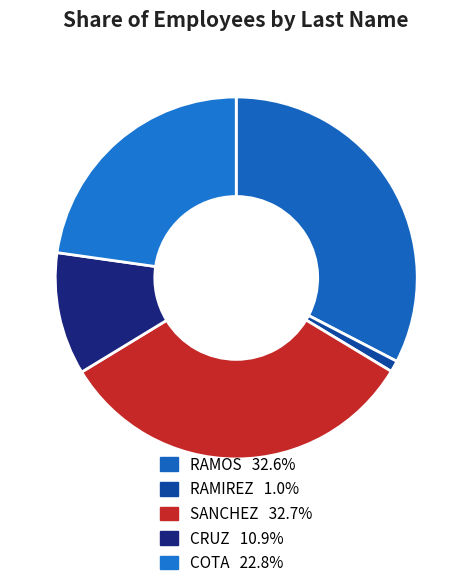

Combined, what portion of the pie is COTA and RAMOS?

55.4%